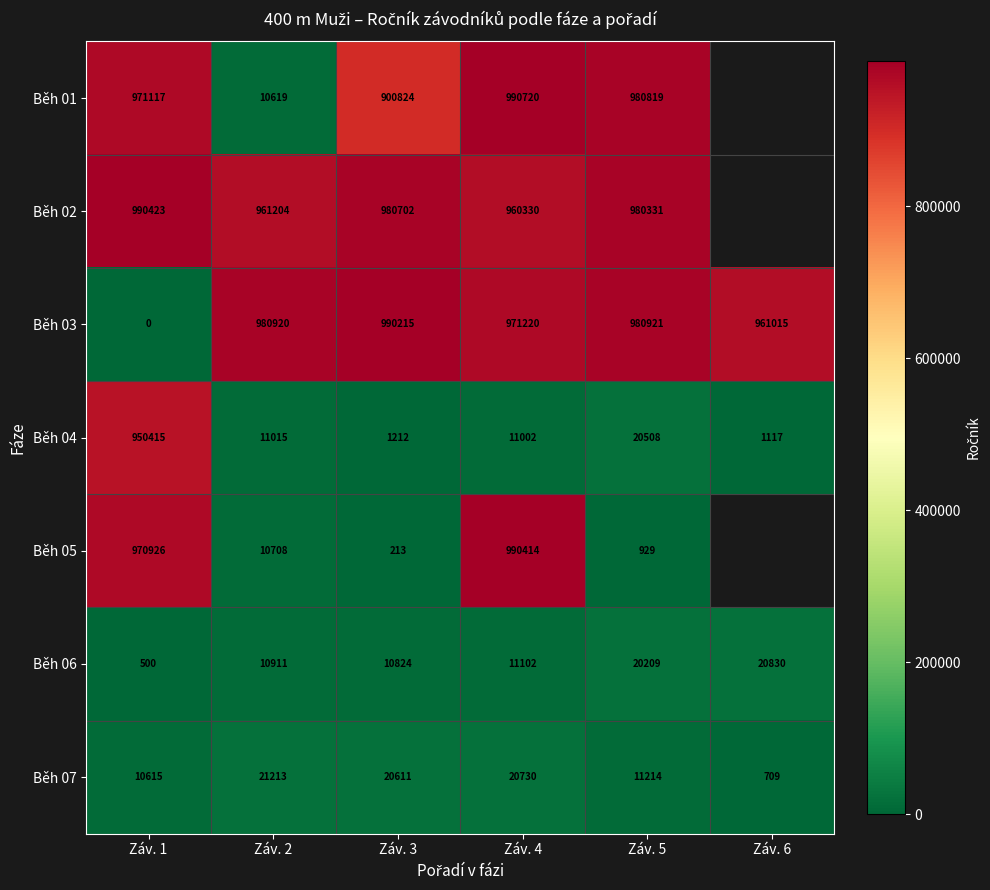

True or false: Běh 03 has a value of 990215 at Záv. 3.

True